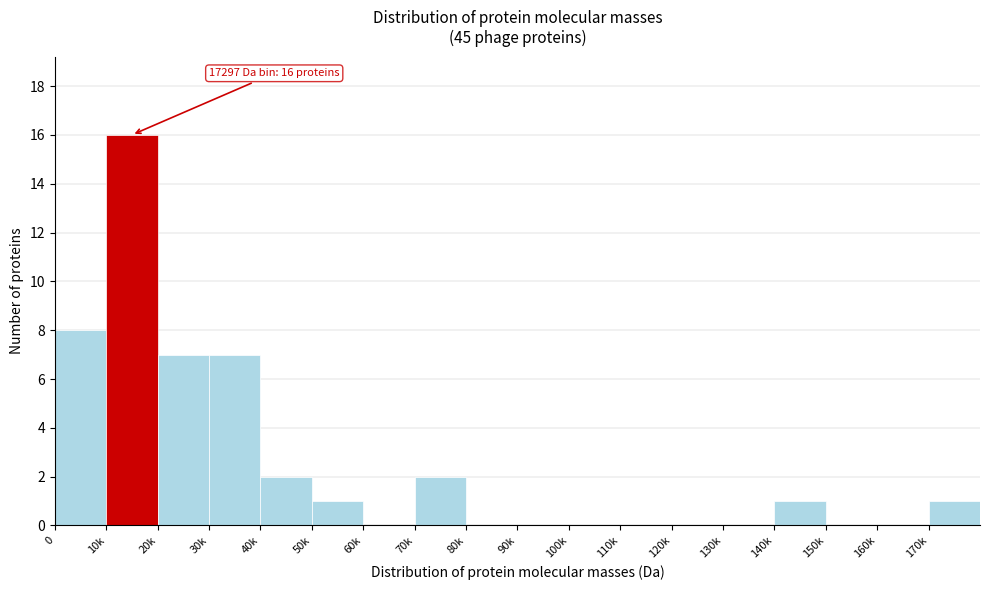

Reading left to right, extract all data points from this chart.

0=8	10k=16	20k=7	30k=7	40k=2	50k=1	60k=0	70k=2	80k=0	90k=0	100k=0	110k=0	120k=0	130k=0	140k=1	150k=0	160k=0	170k=1